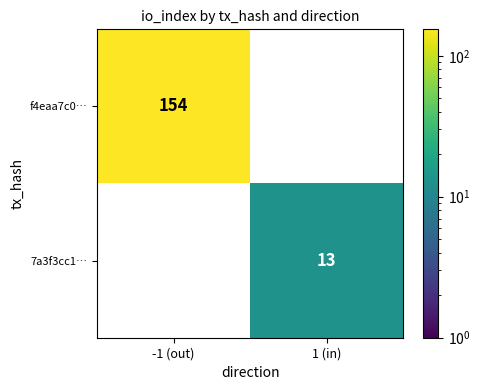

Which category has the highest value in the 7a3f3cc1… series?

-1 (out)